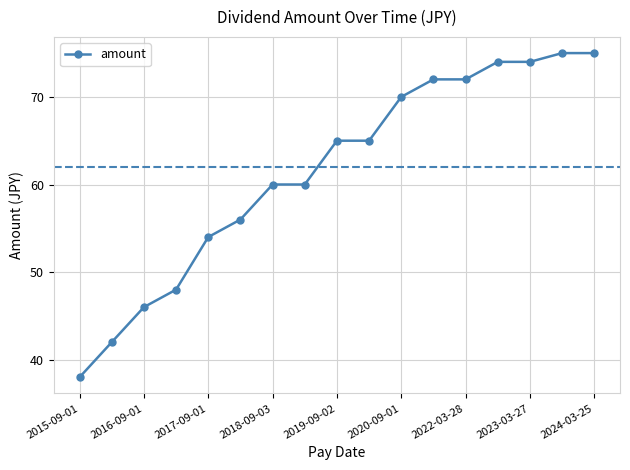

What is the value of the 7th point from the left?

60